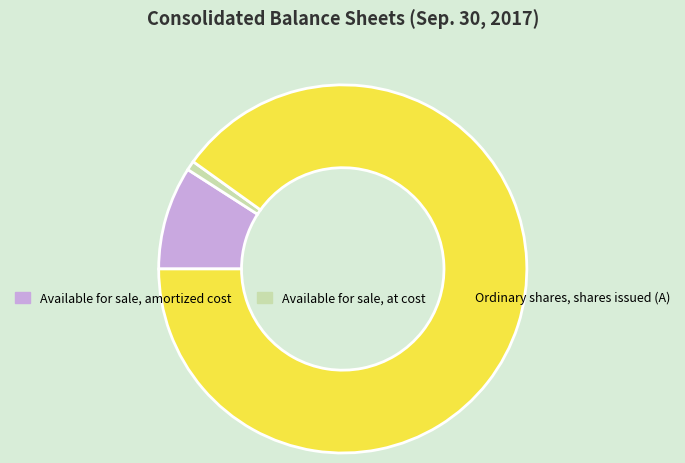

Is it true that Ordinary shares, shares issued (A) is 97% of the pie?

False